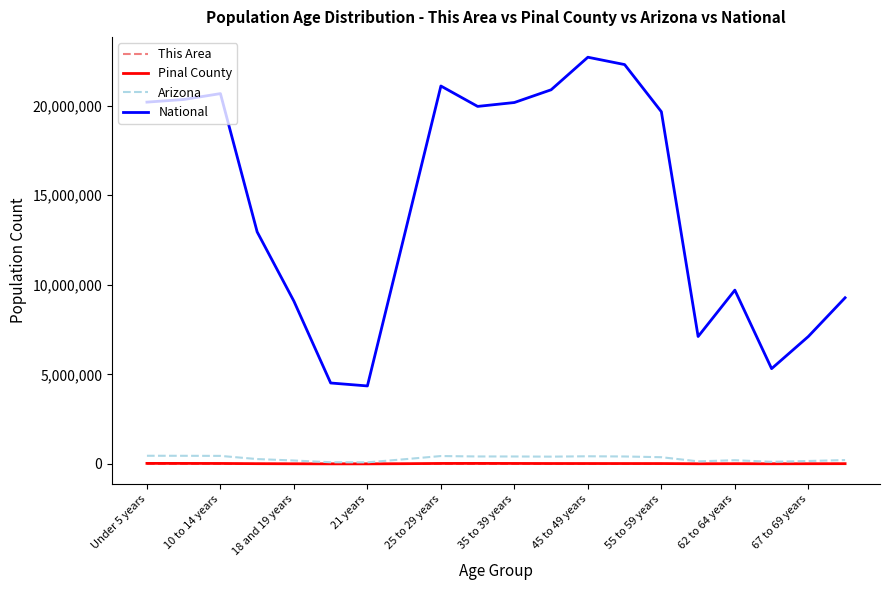

True or false: This Area and National intersect in this chart.

False